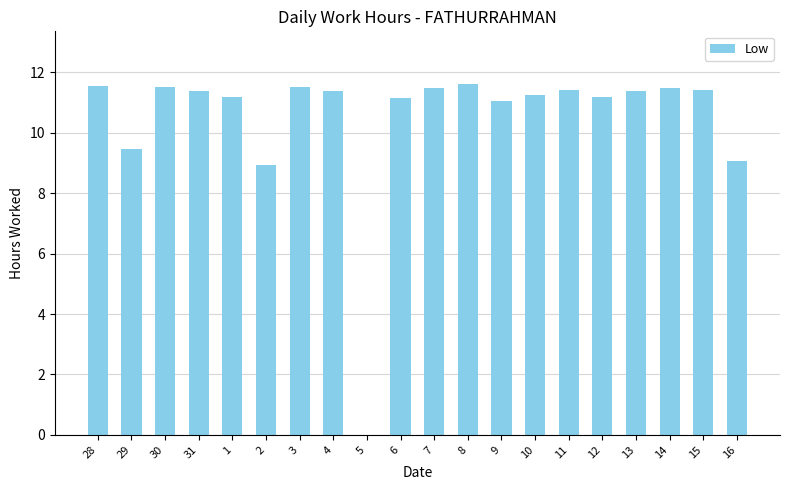

What is the greatest value displayed?

11.6